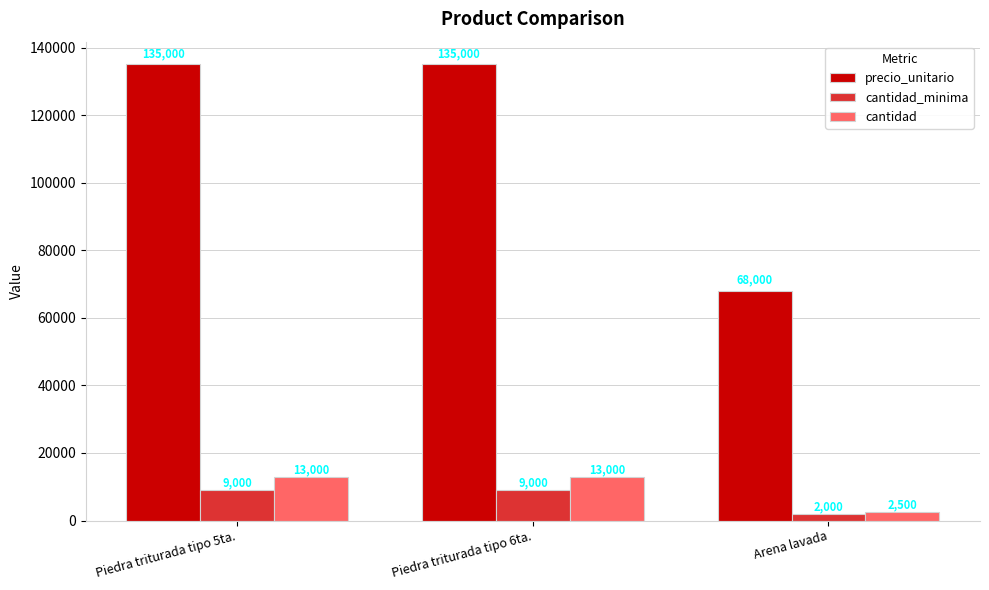

How many categories are shown in the chart?

3